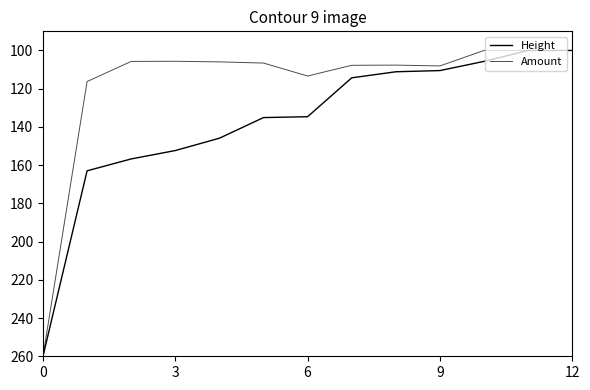

Is this an area chart (filled region under the line)?

No